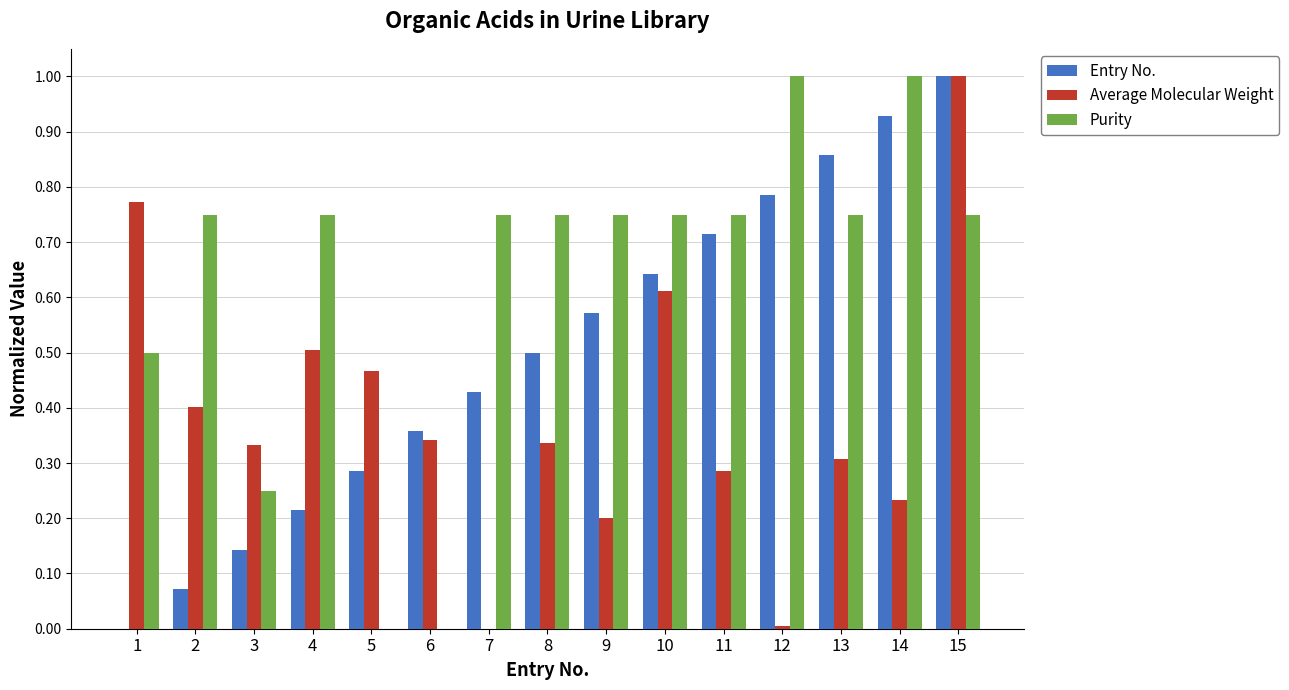

Which series has the largest total across all categories?

Purity